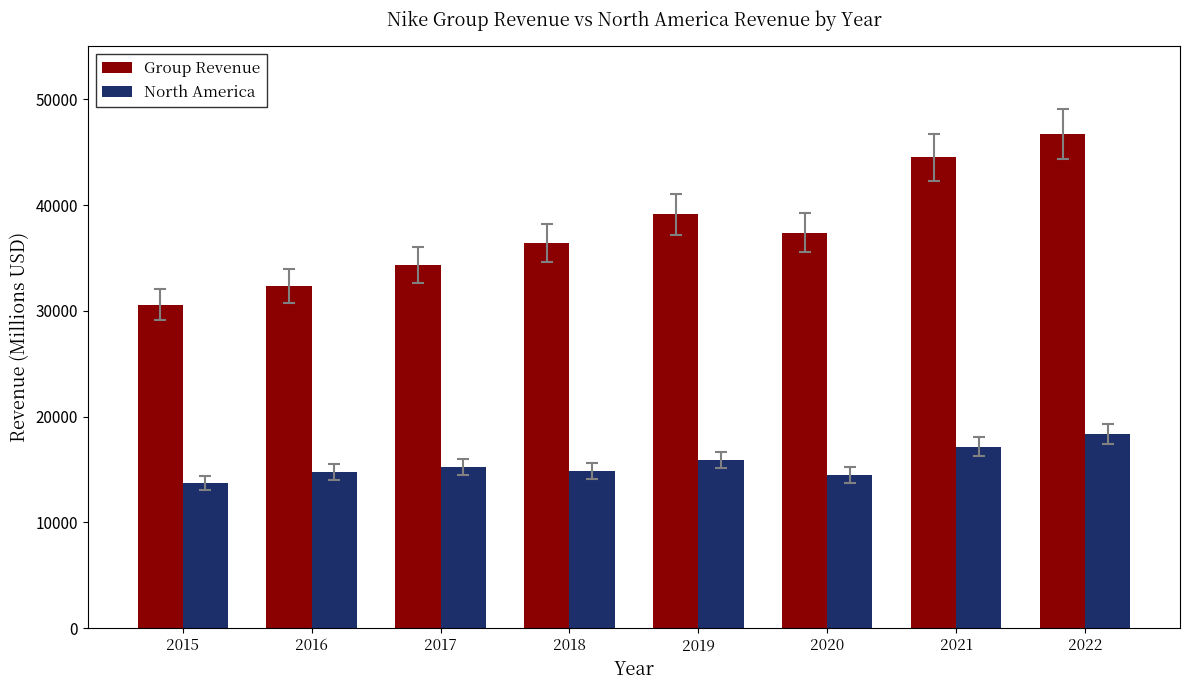

What is the difference between the maximum and second lowest values in the Group Revenue series?

14334